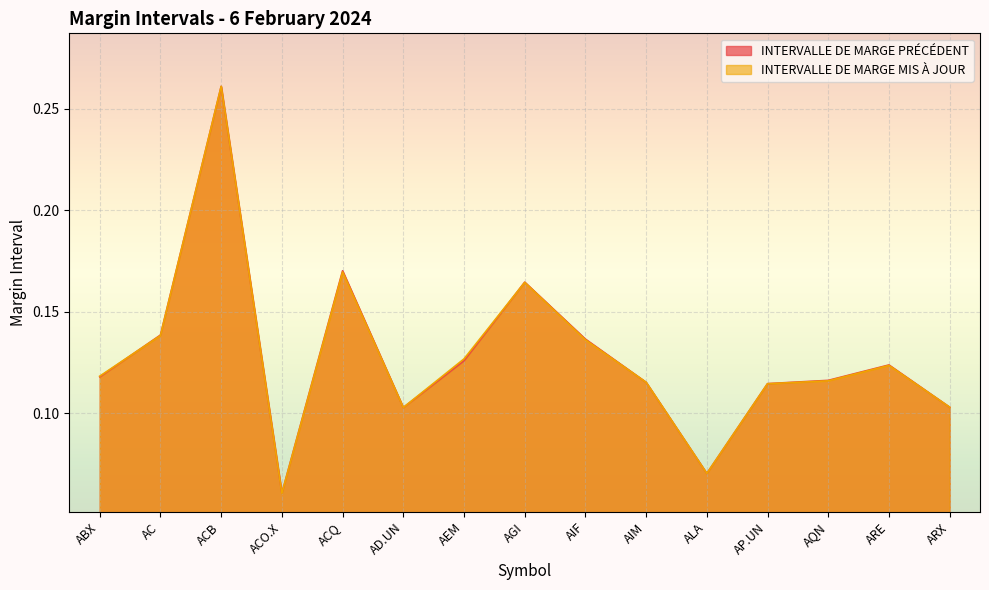

How many times do INTERVALLE DE MARGE PRÉCÉDENT and INTERVALLE DE MARGE MIS À JOUR cross each other?

8